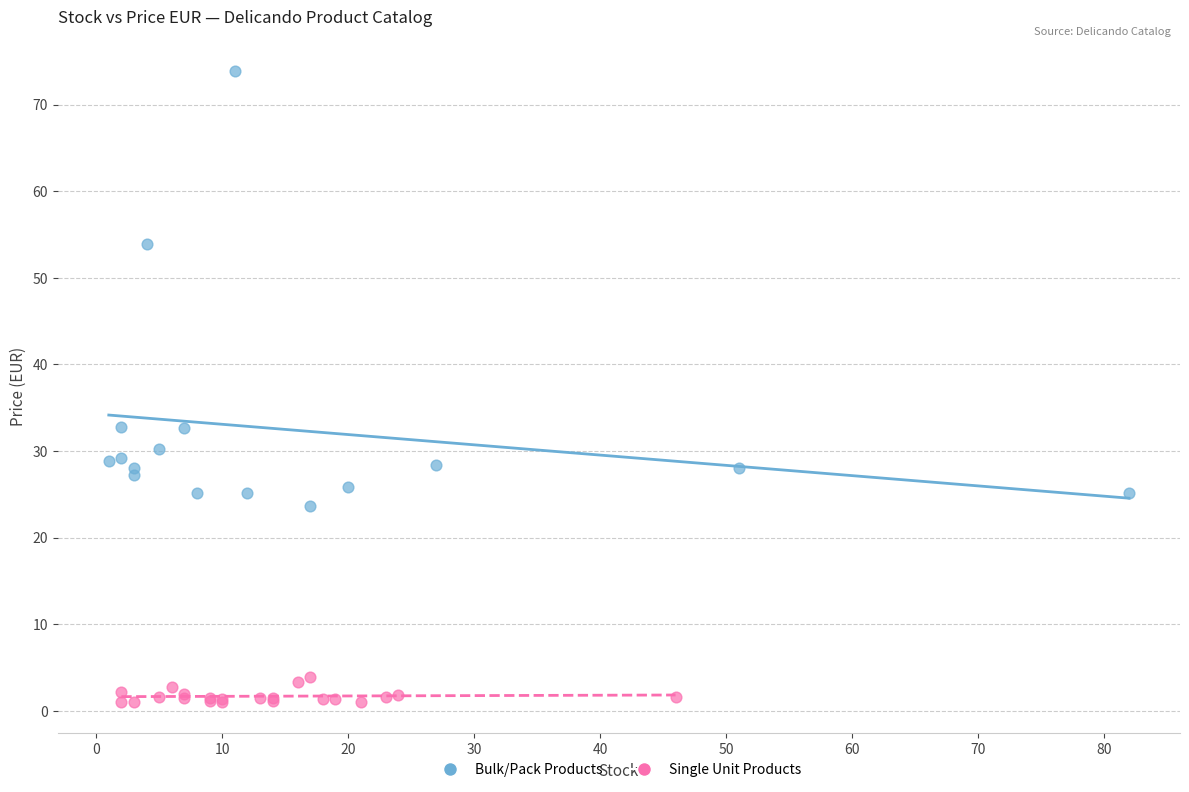

Which series reaches the minimum Y coordinate?

Single Unit Products